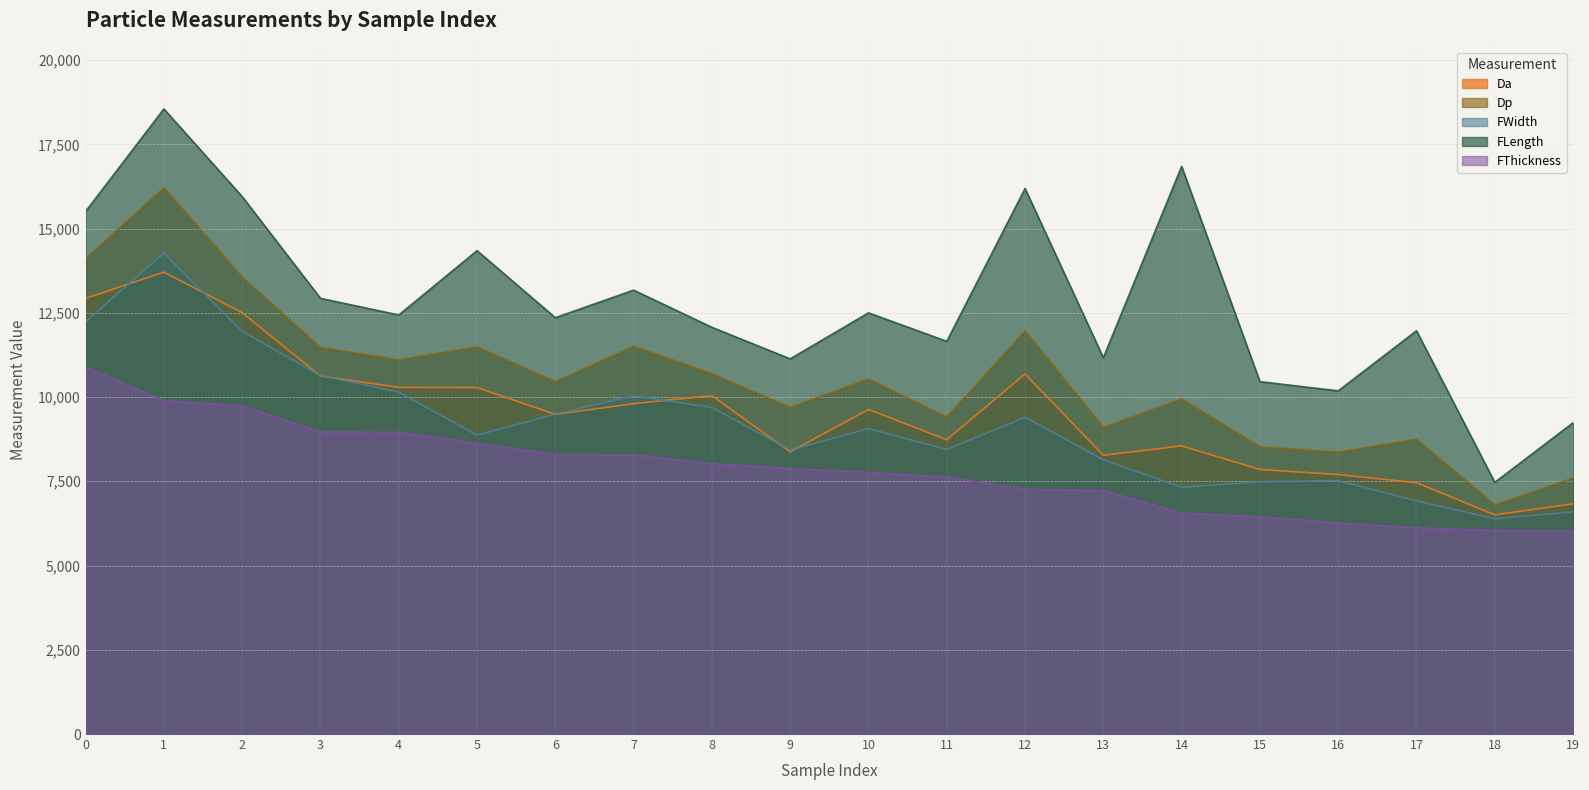

List the labels in order of FThickness value, smallest first.

19, 18, 17, 16, 15, 14, 13, 12, 11, 10, 9, 8, 7, 6, 5, 4, 3, 2, 1, 0